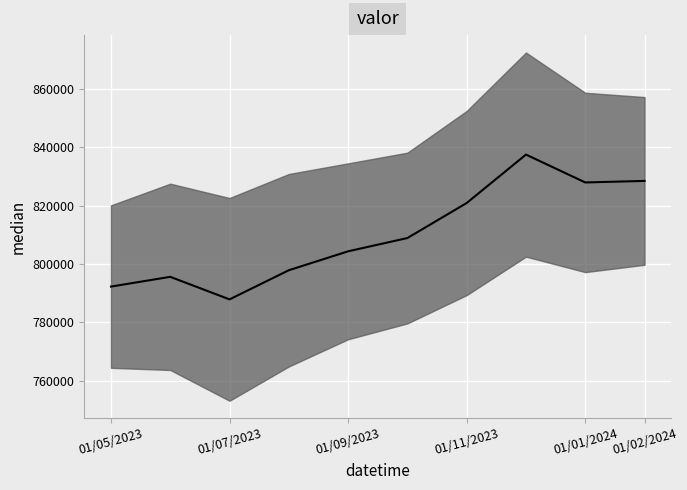

How many values are below 808905?

5